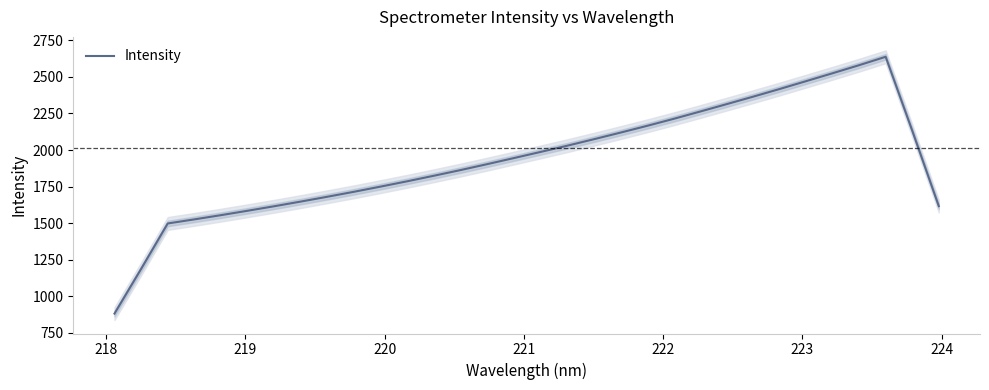

How many lines are shown in the chart?

1